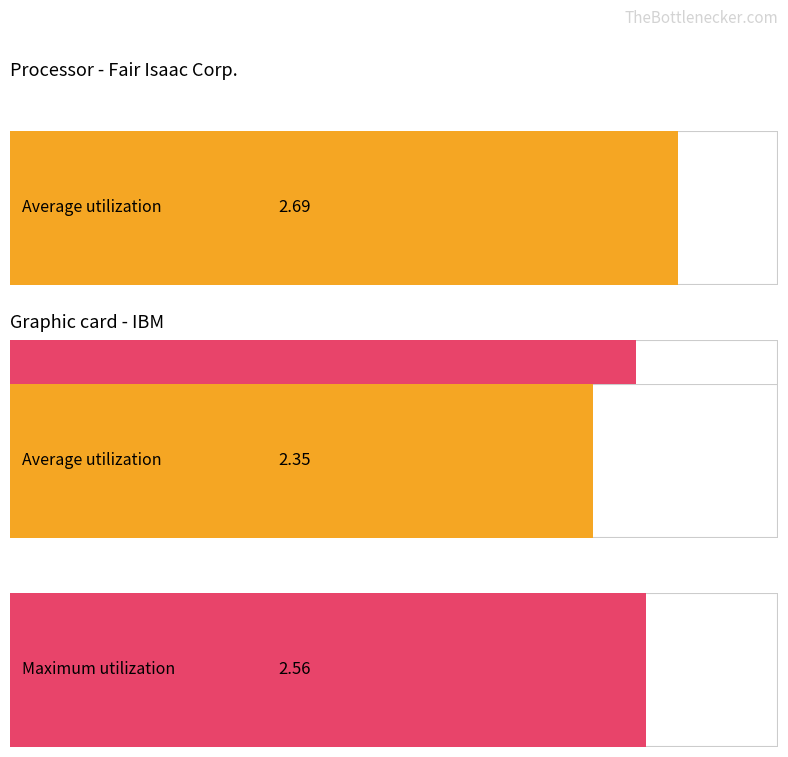

Which series has the largest range (max minus min)?

Average utilization